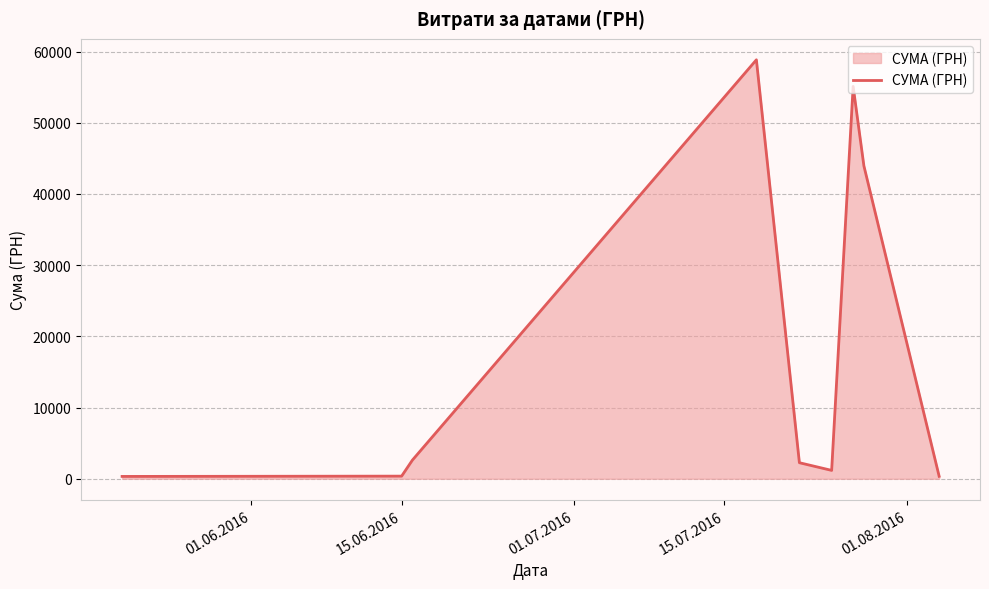

How many lines are shown in the chart?

1